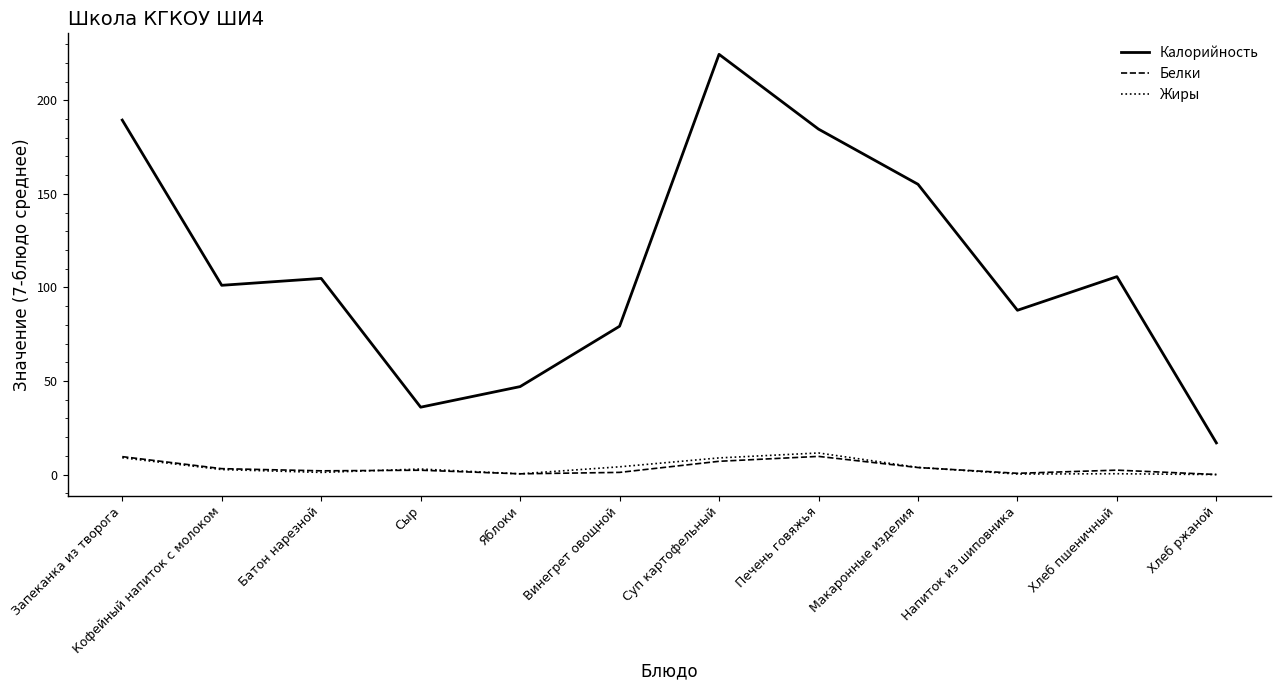

True or false: Калорийность and Жиры intersect in this chart.

False